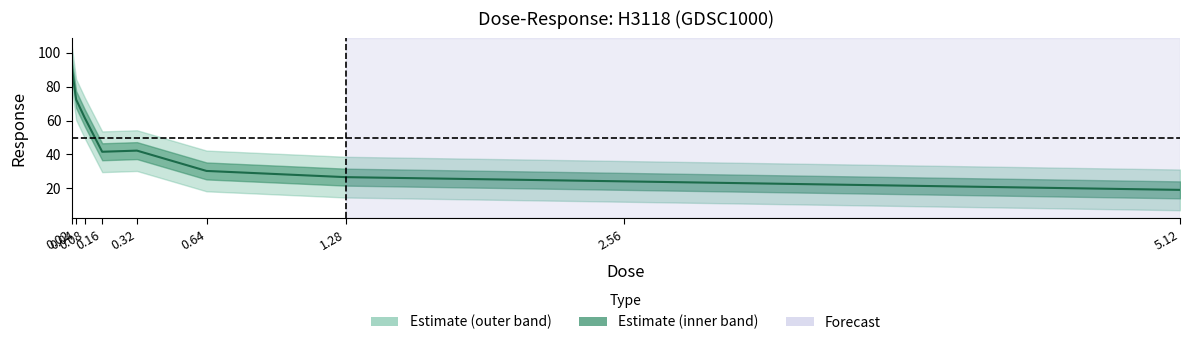

Reading left to right, what are all the values shown in this chart?

0.02=91.6	0.04=72.4	0.08=61.5	0.16=41.6	0.32=42.3	0.64=30.3	1.28=26.6	2.56=24.2	5.12=19.1